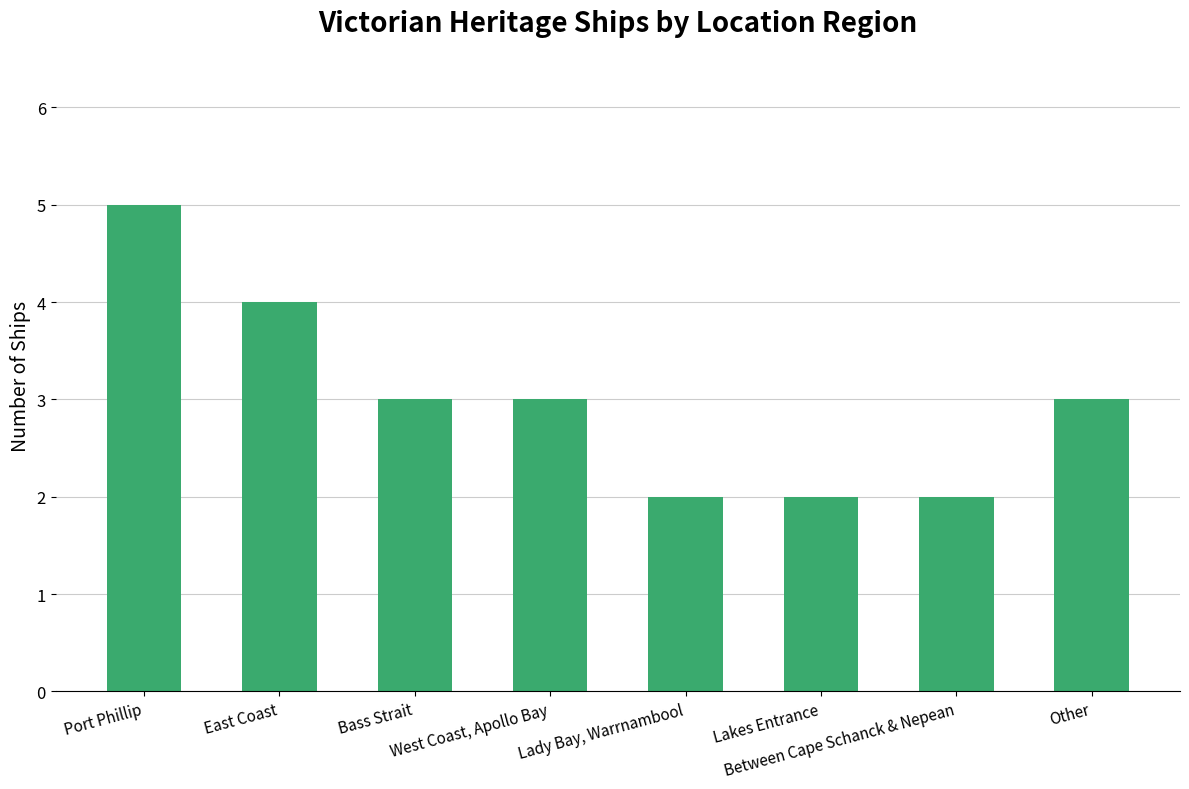

What position from the right is Between Cape Schanck & Nepean?

2